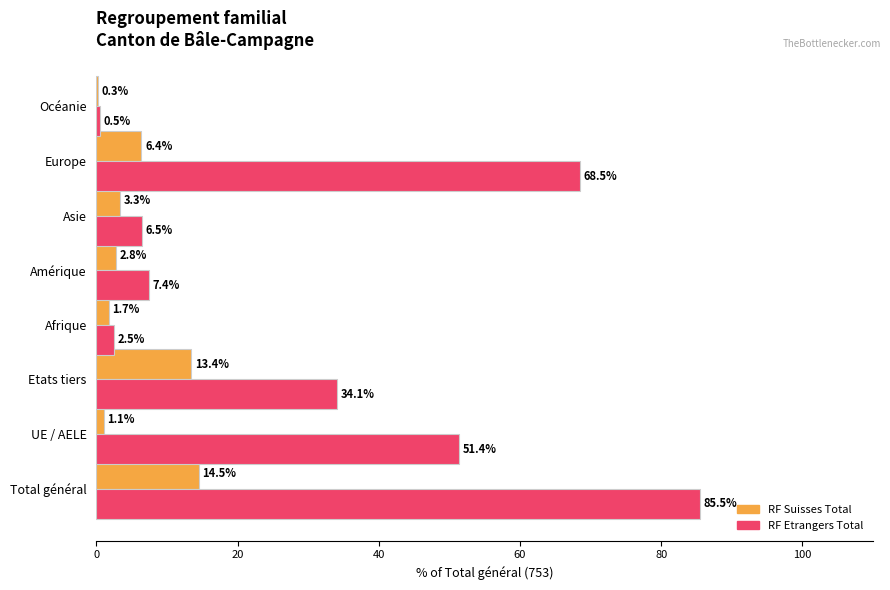

At which category does the chart reach its peak across all series?

Total général